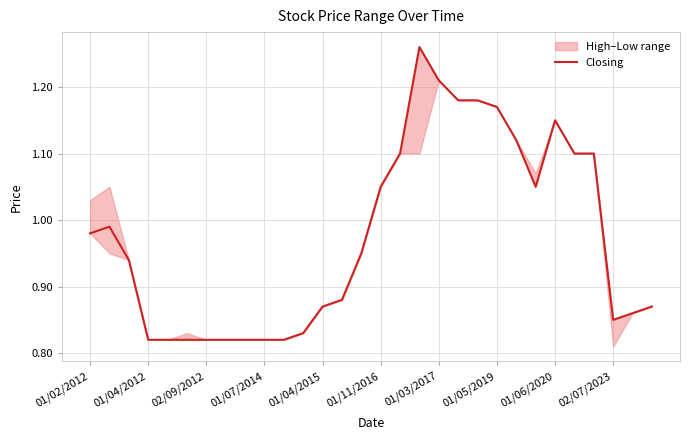

Is it true that the value at 14 is 0.9?

True